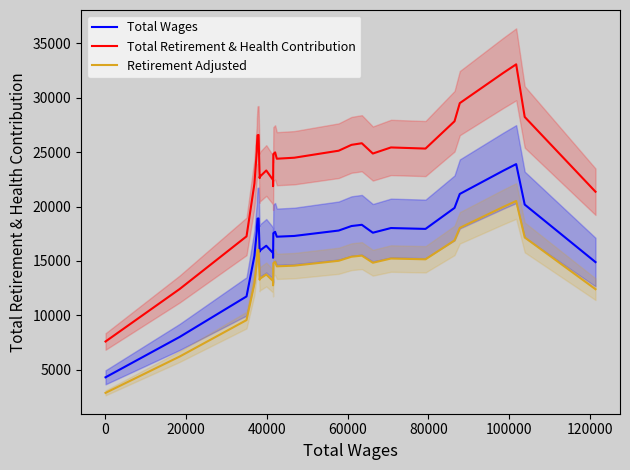

True or false: Total Wages and Retirement Adjusted intersect in this chart.

False